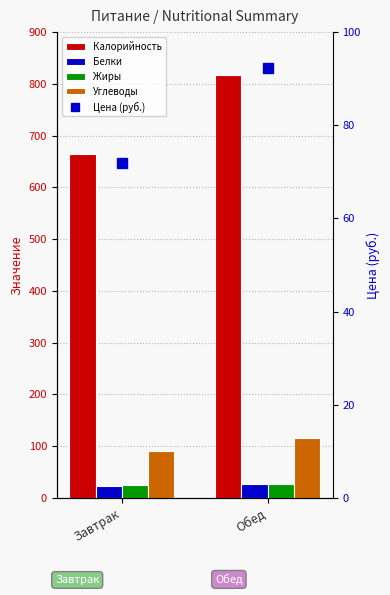

What is the sum of the Жиры values at Завтрак and Обед?

51.2